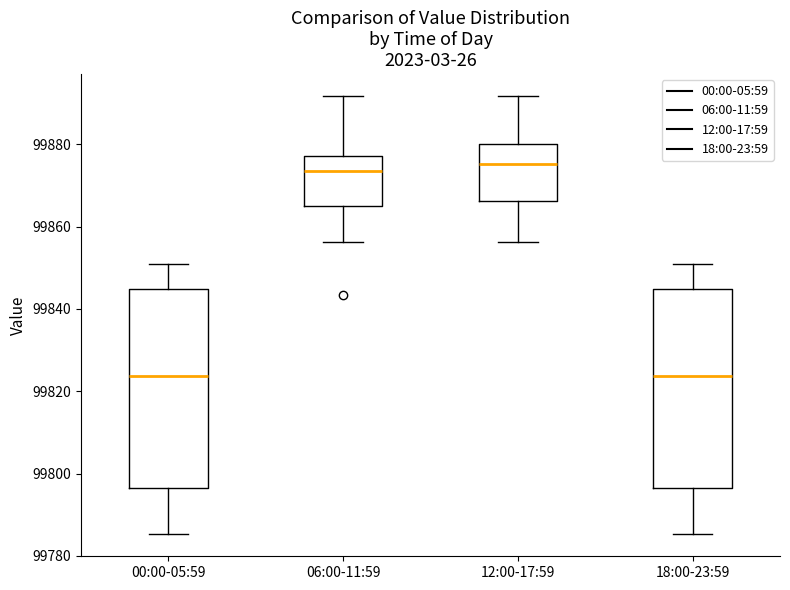

Reading left to right, transcribe this box plot: for each box, give where its median line is, the range the box spans, and where its two whiskers end, as read against the y-axis. The values are not printed on the chart, so give them approximately, as read against the axis.

00:00-05:59: median 99824, box 99796 to 99844, whiskers 99786 to 99850
06:00-11:59: median 99874, box 99866 to 99878, whiskers 99856 to 99892
12:00-17:59: median 99876, box 99866 to 99880, whiskers 99856 to 99892
18:00-23:59: median 99824, box 99796 to 99844, whiskers 99786 to 99850